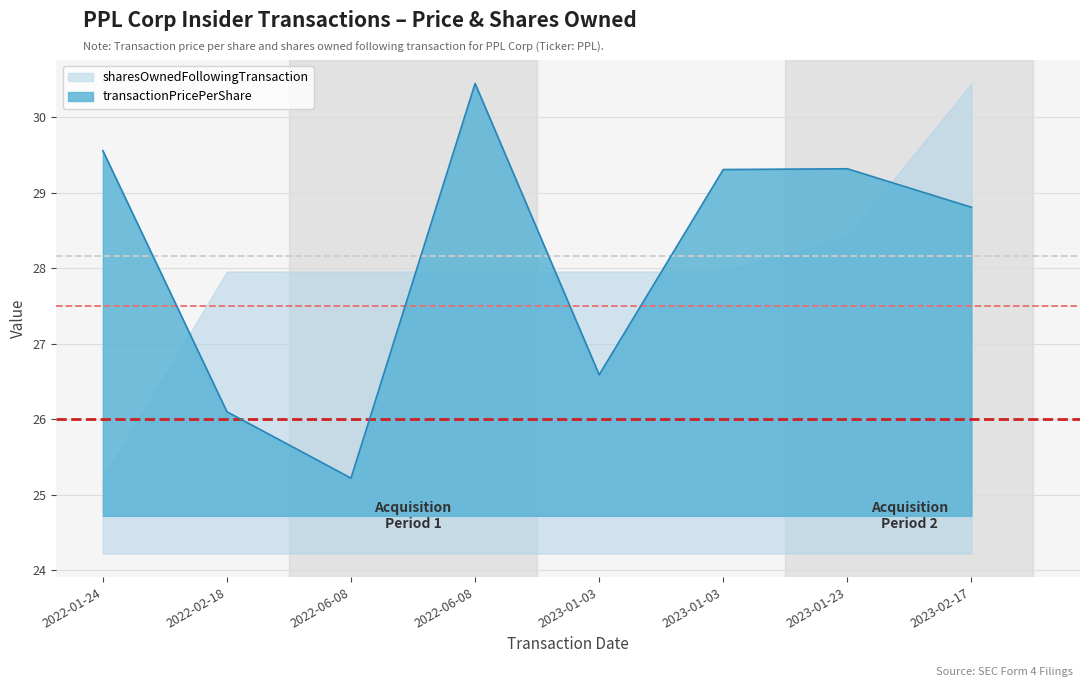

Which label corresponds to the smallest value in the chart?

2022-06-08